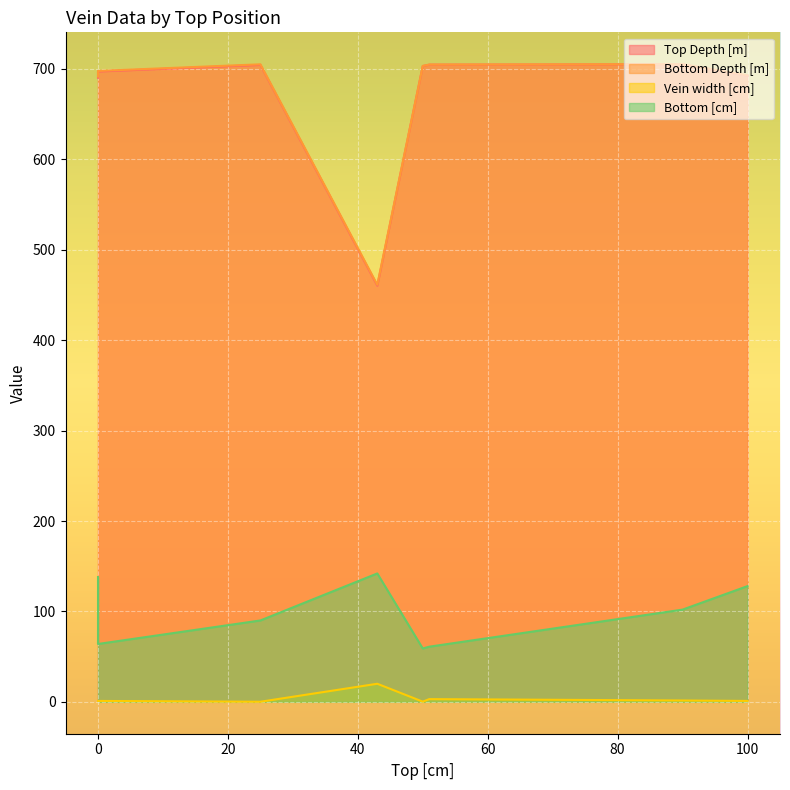

True or false: Vein width [cm] has a value of 1.0 at 0.

True